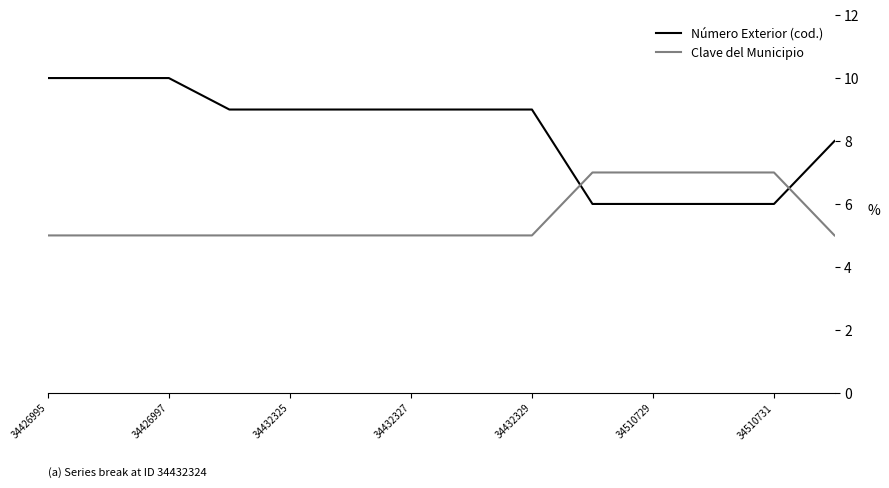

True or false: Clave del Municipio and Número Exterior (cod.) cross at least once.

True